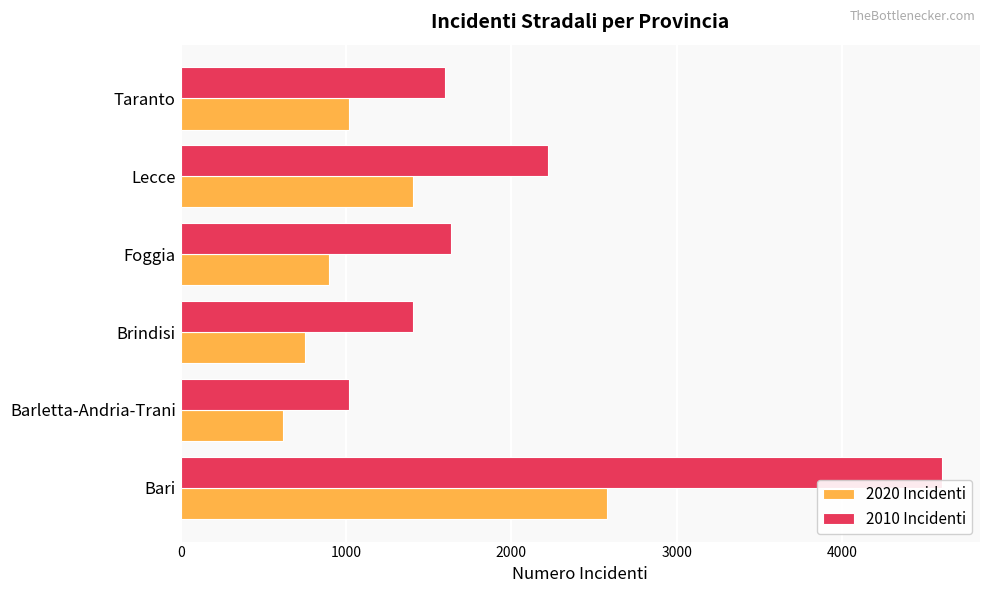

At Taranto, list the series in order from largest to smallest.

2010 Incidenti, 2020 Incidenti